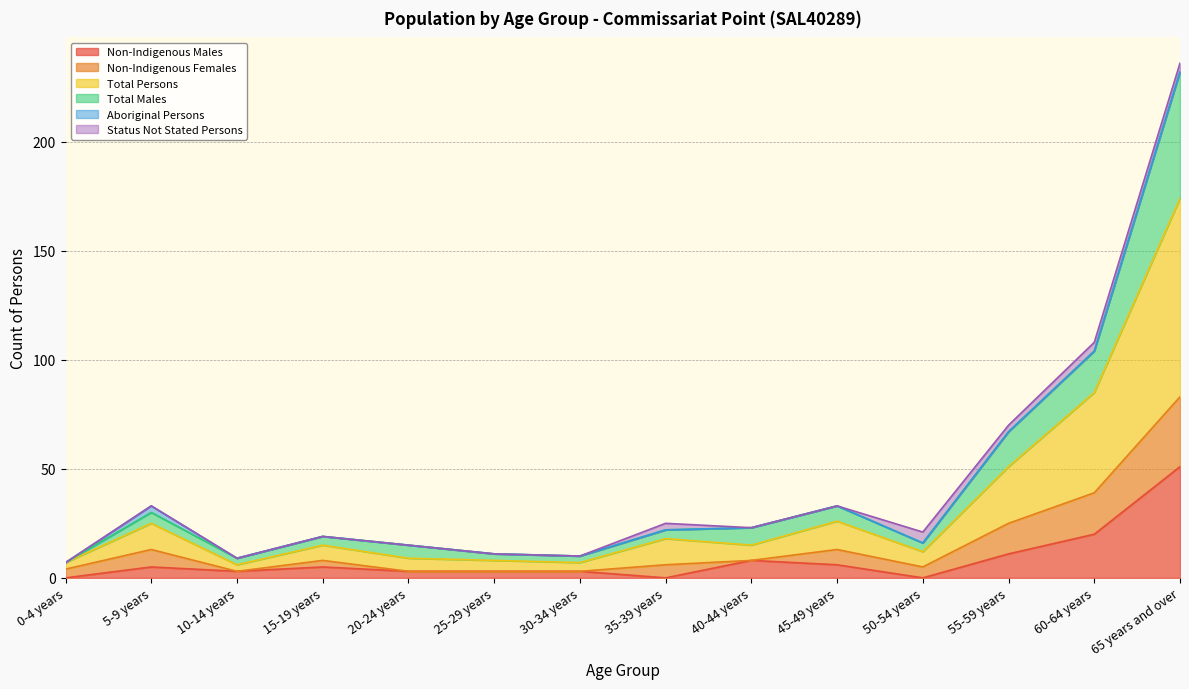

What is the highest value of the Non-Indigenous Males series?

51